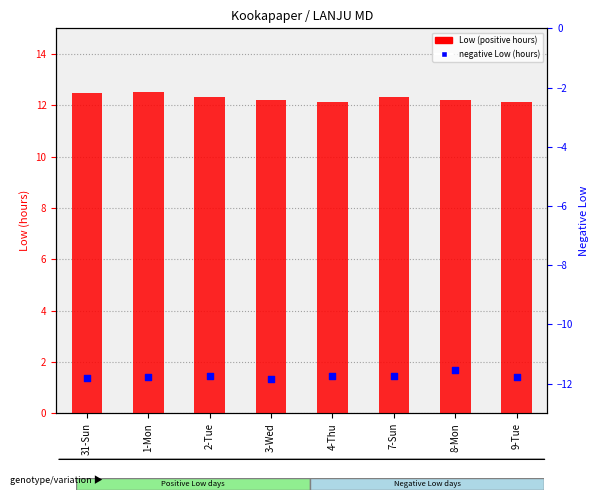

What are all the series names shown in the legend?

Low (positive), negative Low